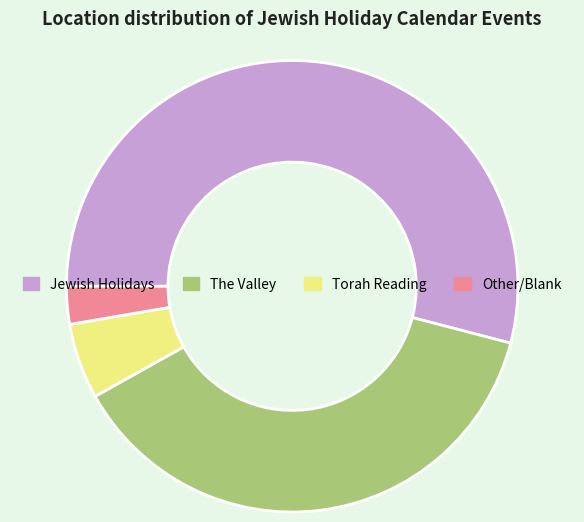

Is it true that The Valley is 26% of the pie?

False